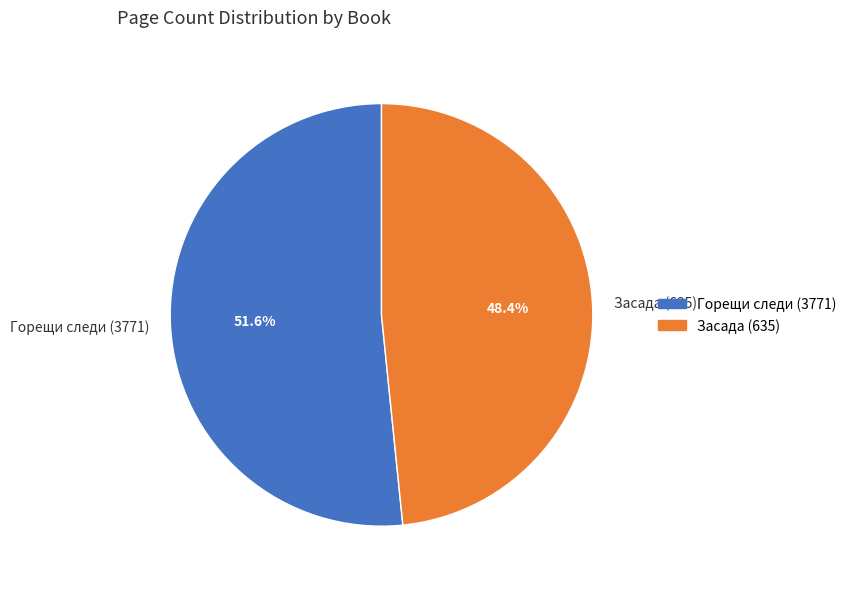

True or false: Горещи следи (3771) accounts for 66% of the total.

False